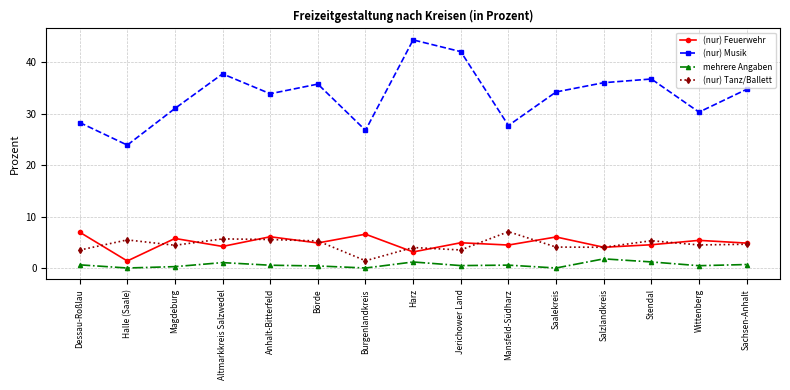

True or false: mehrere Angaben and (nur) Feuerwehr cross at least once.

False